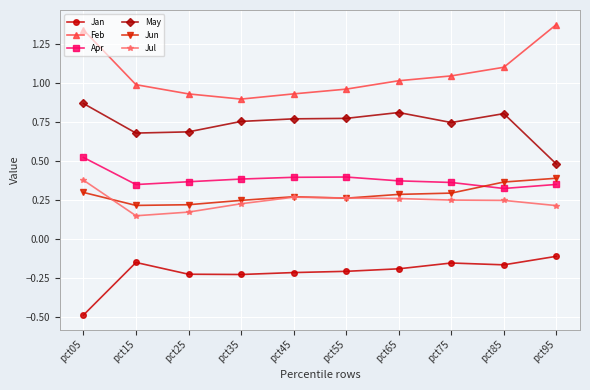

How many series are shown in this chart?

6